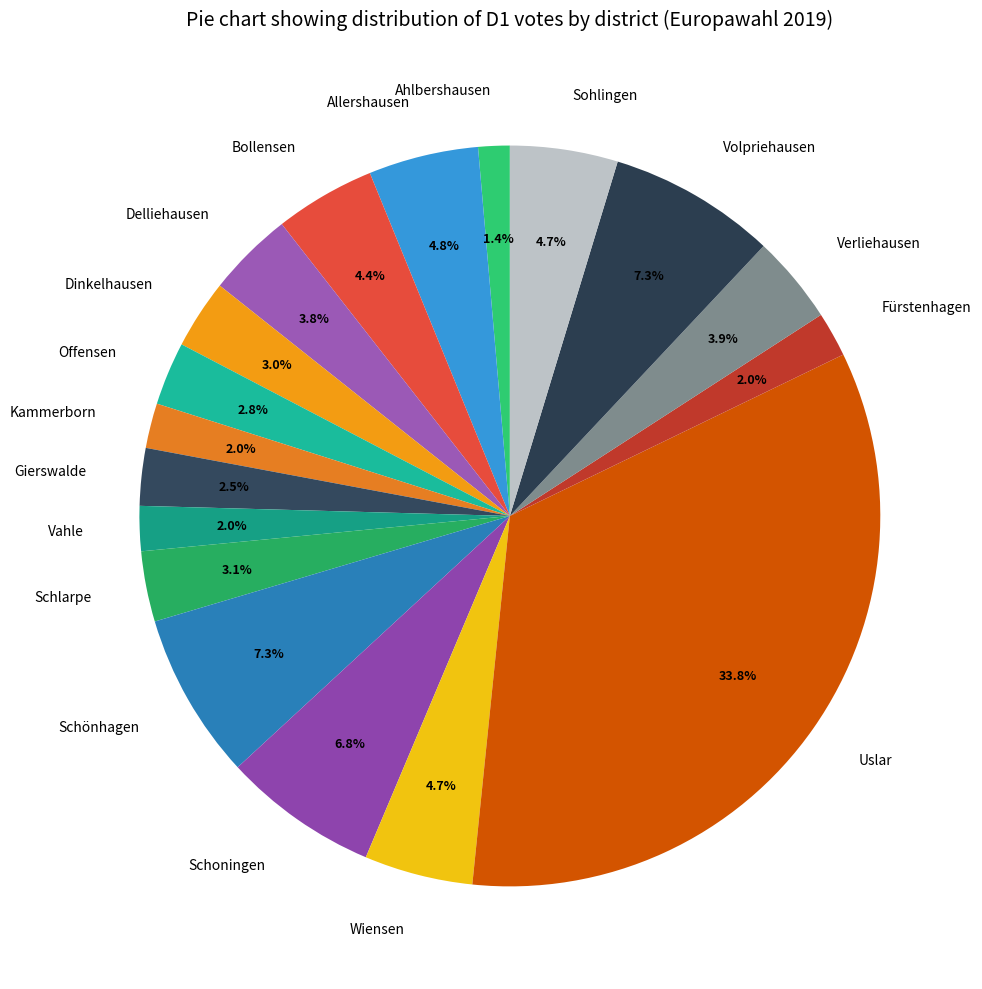

Does Schlarpe account for over 50% of the chart?

No